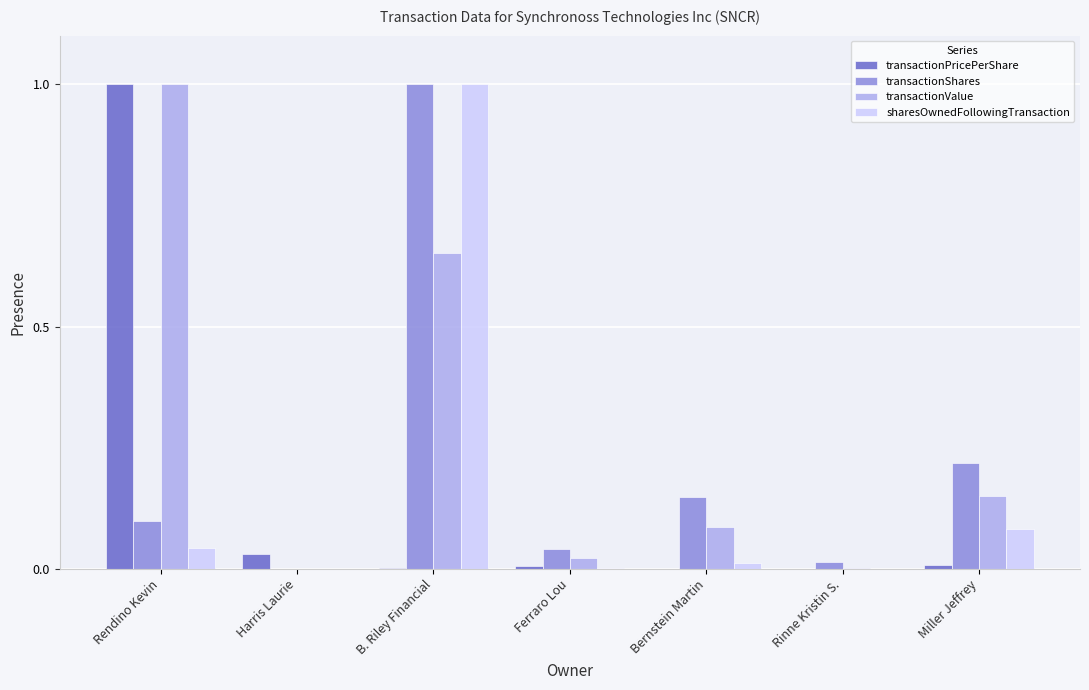

True or false: sharesOwnedFollowingTransaction has a value of 0.1 at Rendino Kevin.

False